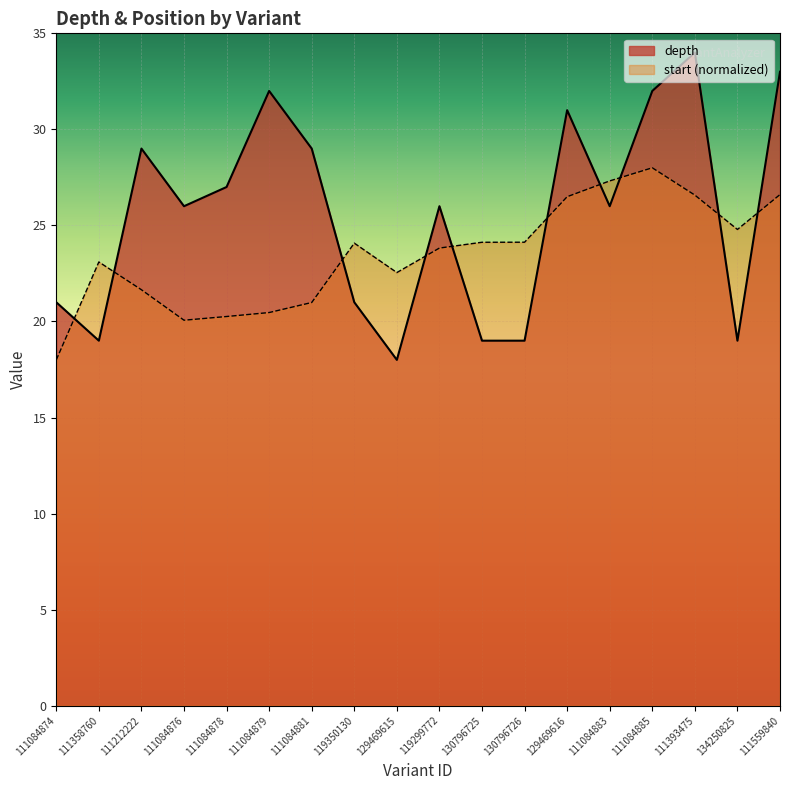

What is the label of the 2nd point from the right?

134250825